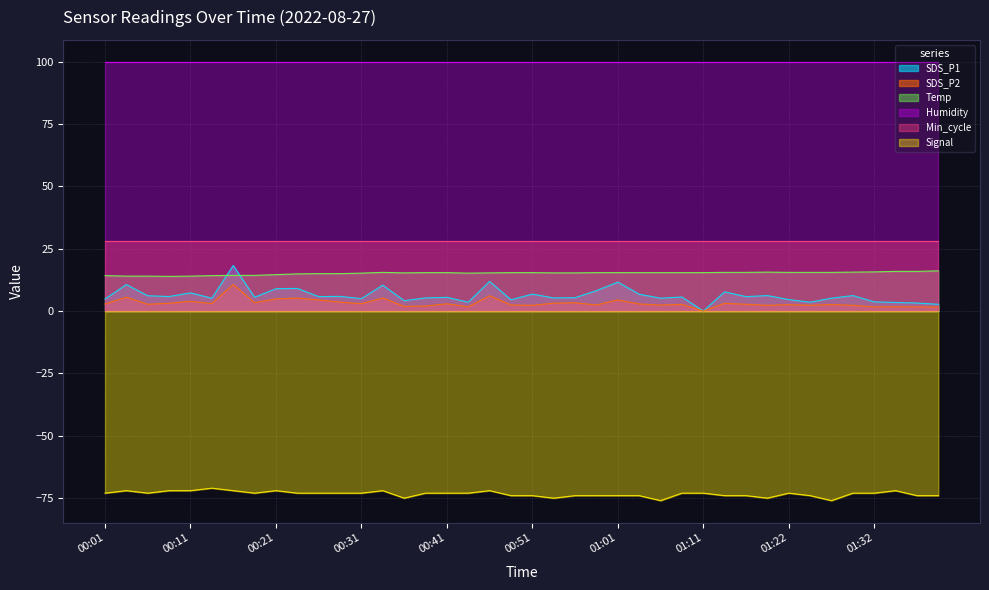

What position from the left is 01:25?

34